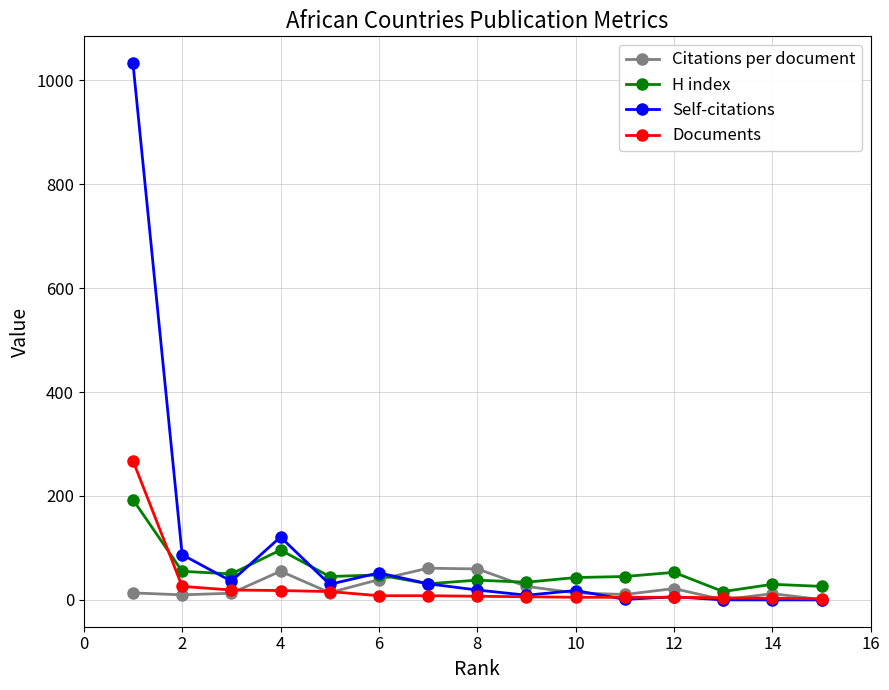

Which series has the widest spread of values?

Self-citations